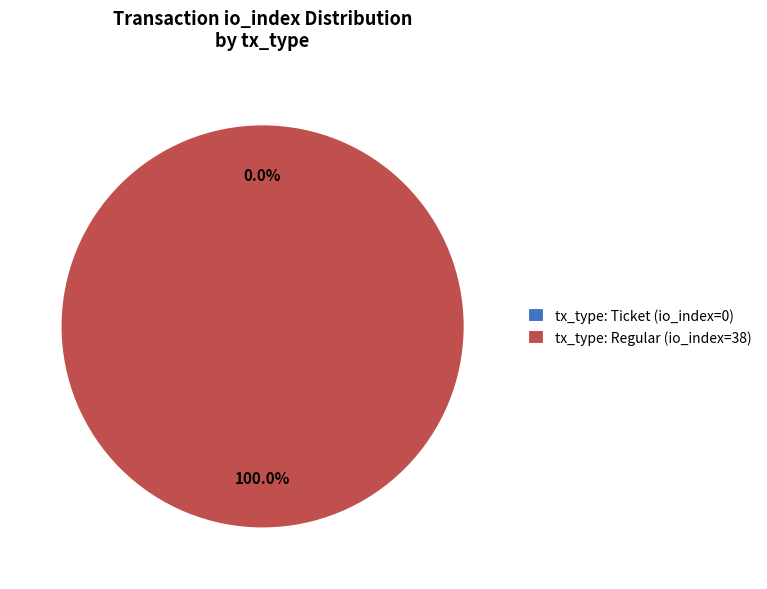

To the nearest percent, what is the difference between the largest and smallest slice percentages?

100%